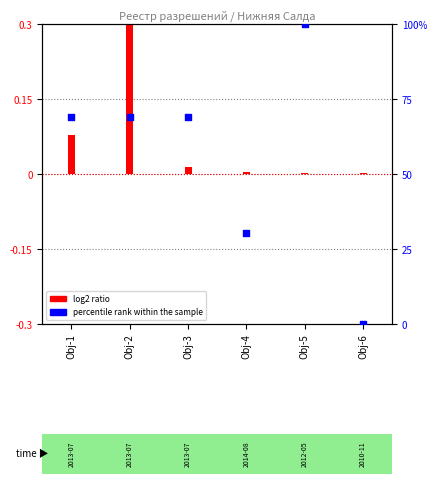

Which series has the largest Y range (max minus min)?

percentile rank within the sample